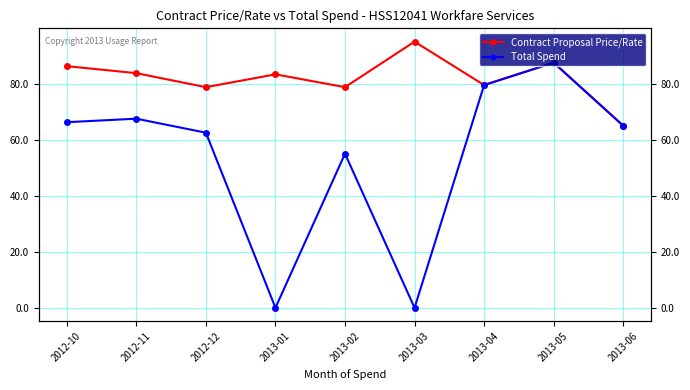

What are all the series names shown in the legend?

Contract Proposal Price/Rate, Total Spend